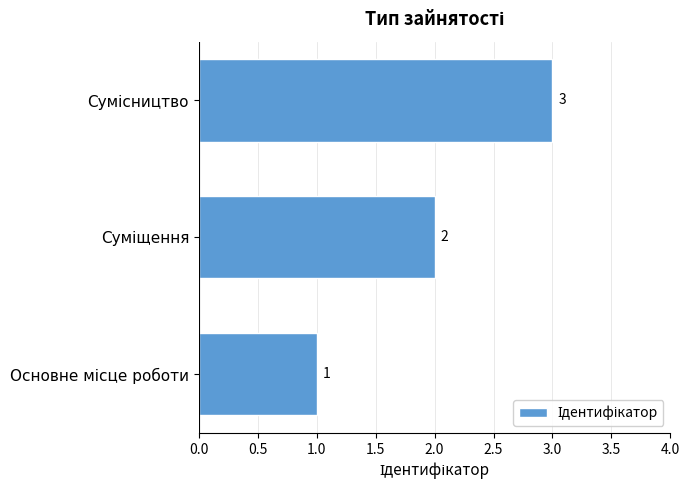

What is the maximum value shown in the chart?

3